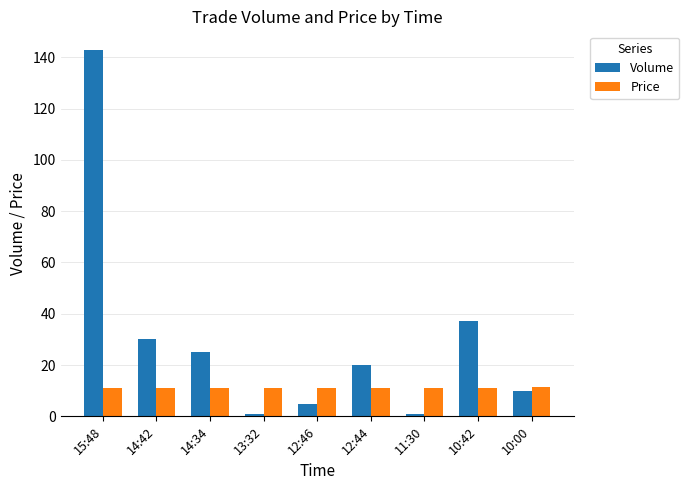

The Volume series shows 1.0 at 13:32. True or false?

True